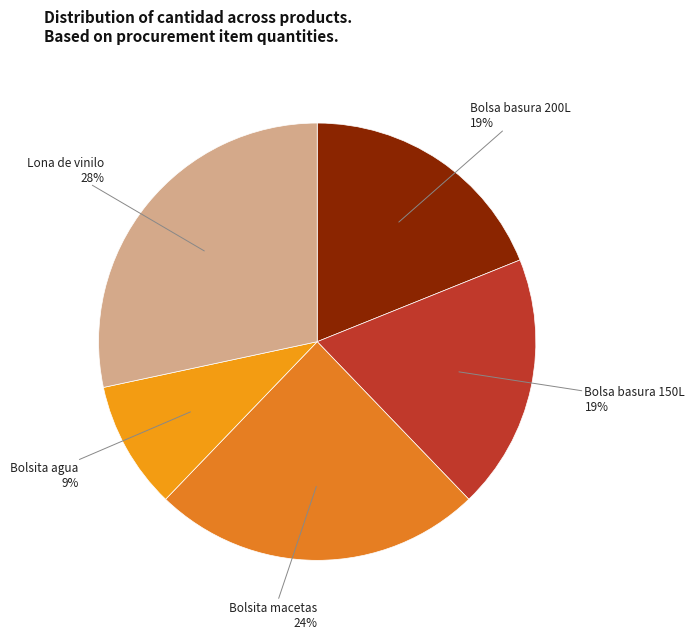

How many slices are in this pie chart?

5